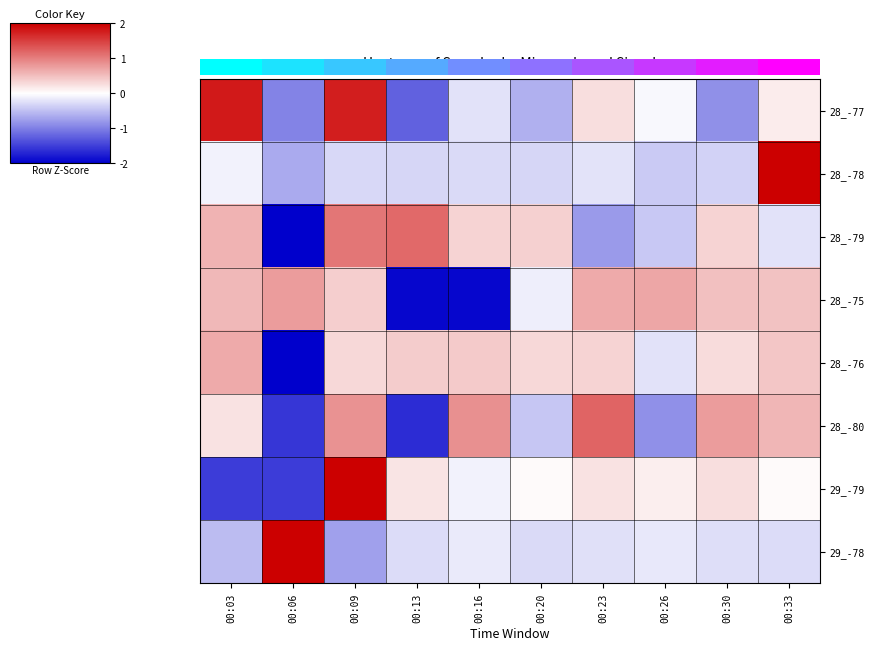

What is the maximum value shown in the chart?

2.0